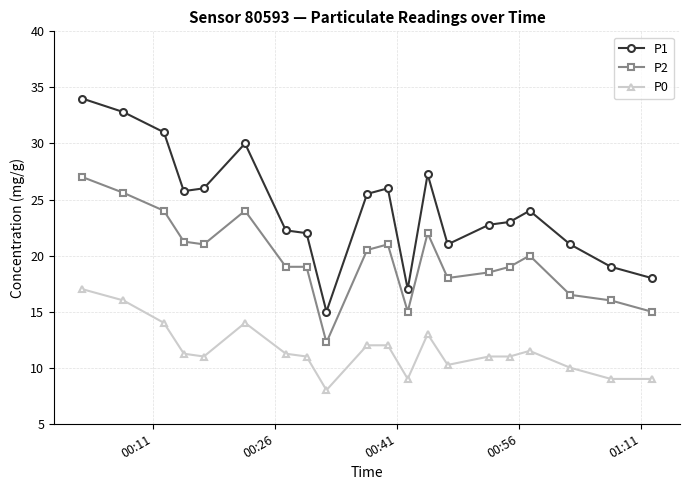

Which series has the widest spread of values?

P1